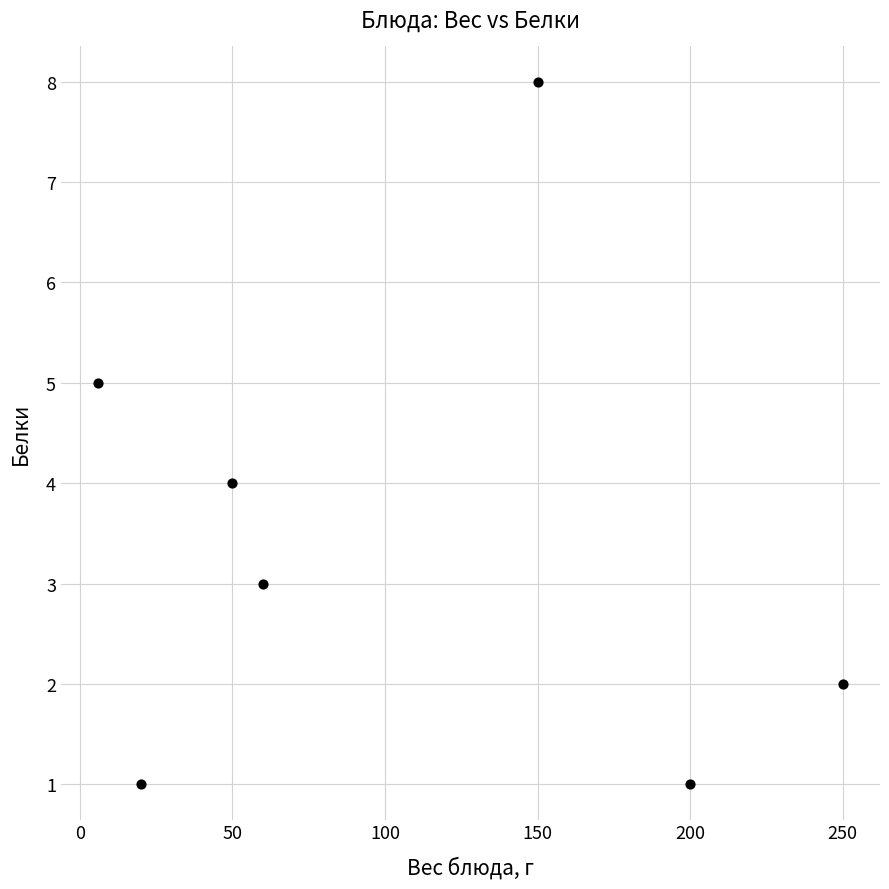

What is the range of Y values (max minus min)?

7